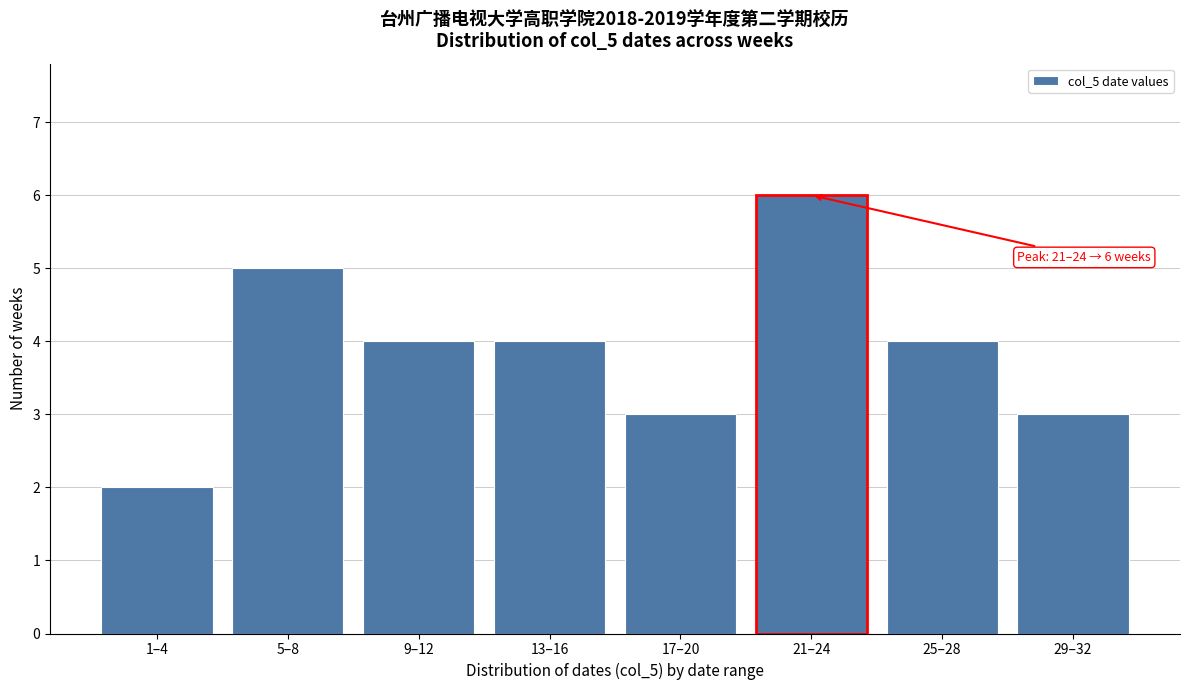

Reading left to right, list all the values displayed in this chart.

1–4=2	5–8=5	9–12=4	13–16=4	17–20=3	21–24=6	25–28=4	29–32=3